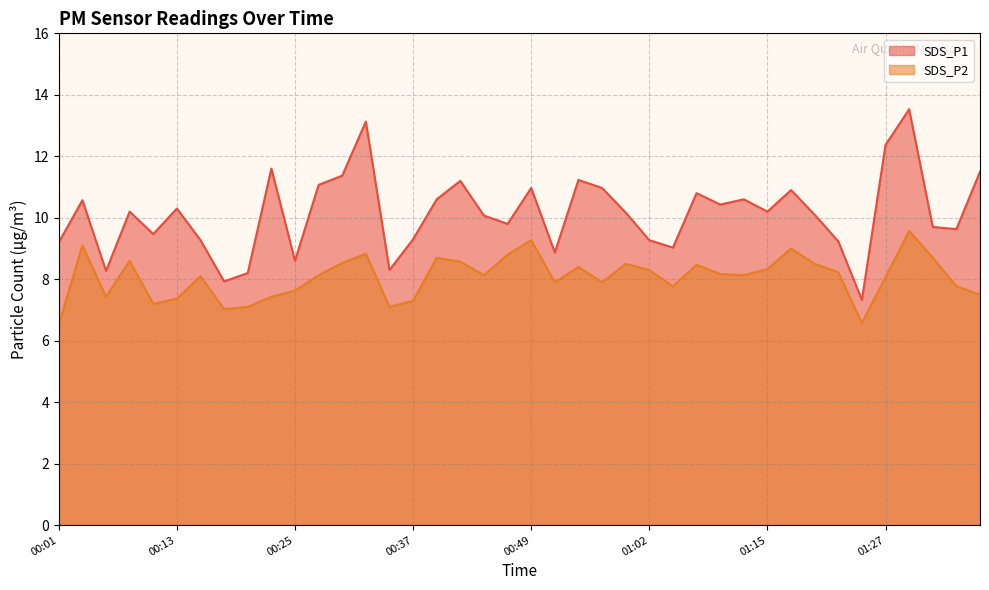

In SDS_P2, how many points are higher than both neighbors (excluding endpoints)?

11